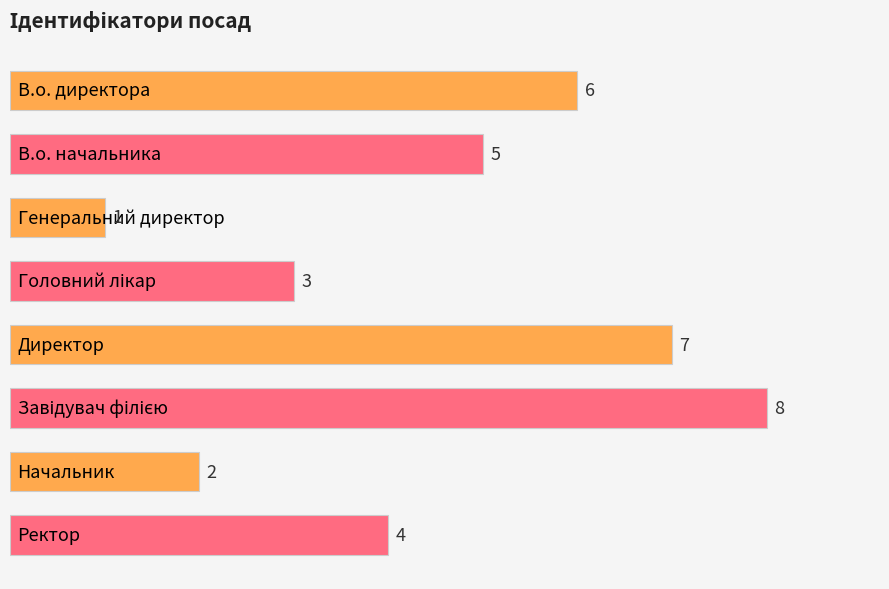

What is the sum of all values?

36